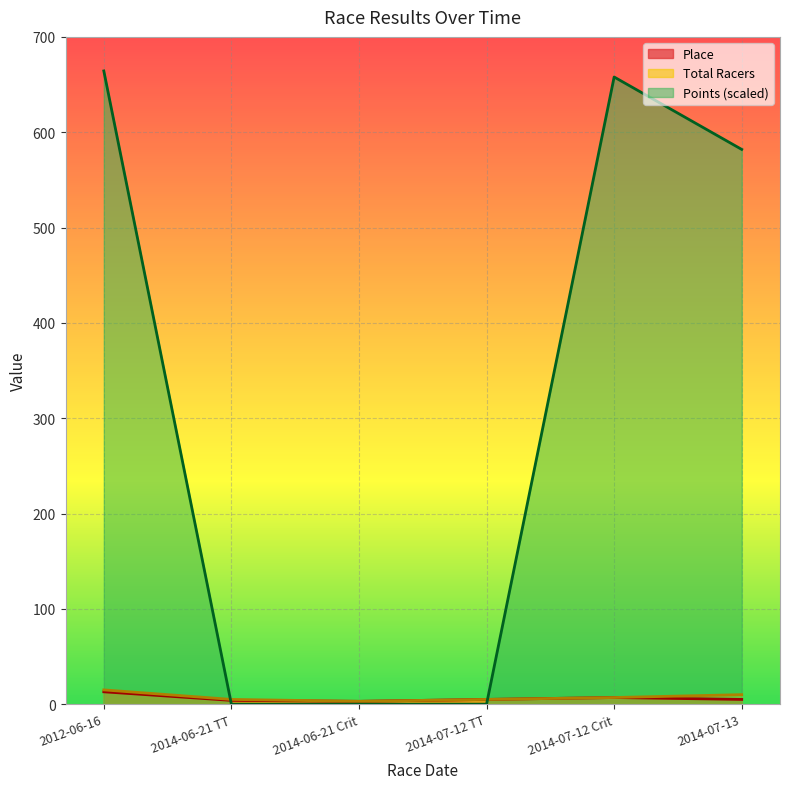

Where is the first local minimum for Total Racers?

2014-06-21 Crit